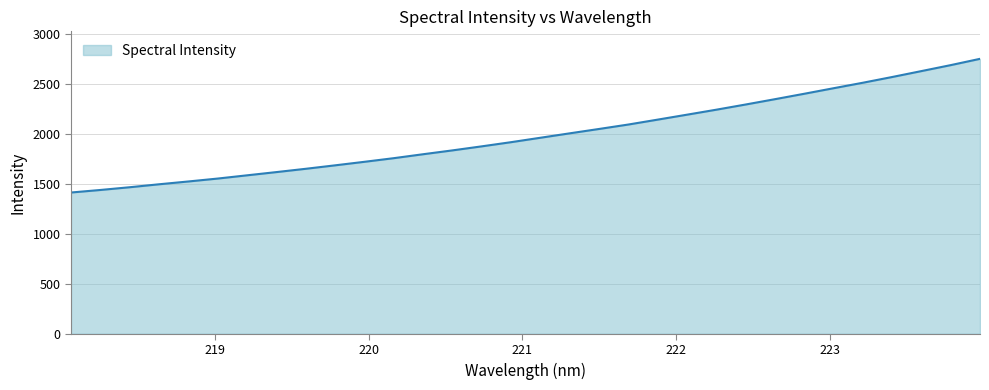

What is the difference between the maximum and minimum values?

1339.2